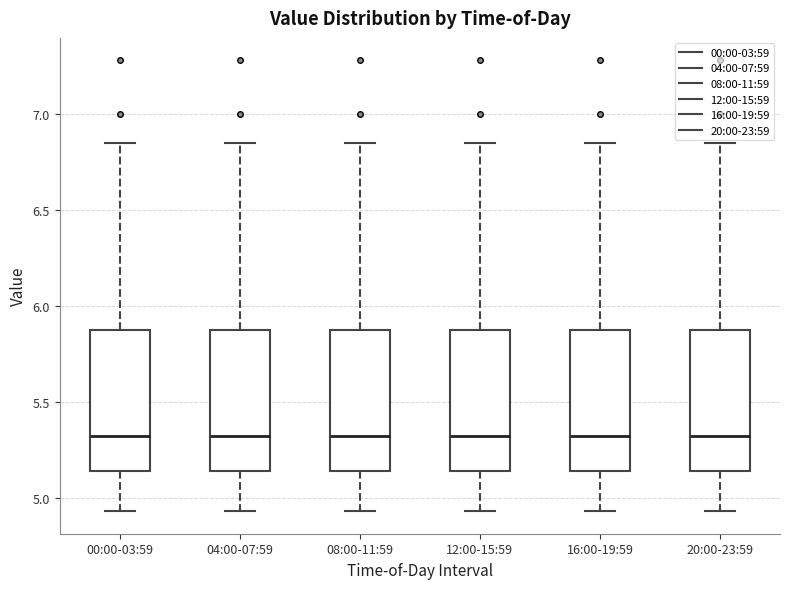

Reading left to right, transcribe this box plot: for each box, give where its median line is, the range the box spans, and where its two whiskers end, as read against the y-axis. The values are not printed on the chart, so give them approximately, as read against the axis.

00:00-03:59: median 5.30, box 5.15 to 5.90, whiskers 4.95 to 6.85
04:00-07:59: median 5.30, box 5.15 to 5.90, whiskers 4.95 to 6.85
08:00-11:59: median 5.30, box 5.15 to 5.90, whiskers 4.95 to 6.85
12:00-15:59: median 5.30, box 5.15 to 5.90, whiskers 4.95 to 6.85
16:00-19:59: median 5.30, box 5.15 to 5.90, whiskers 4.95 to 6.85
20:00-23:59: median 5.30, box 5.15 to 5.90, whiskers 4.95 to 6.85